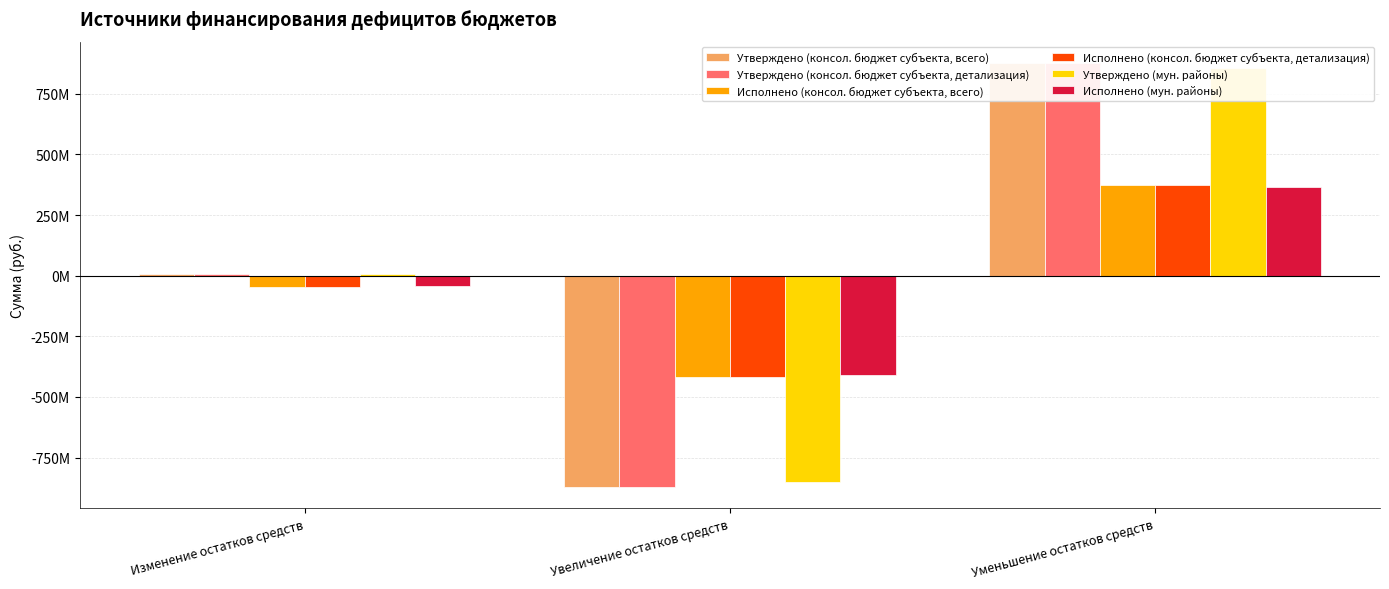

Which category has the highest value across all series?

Уменьшение остатков средств